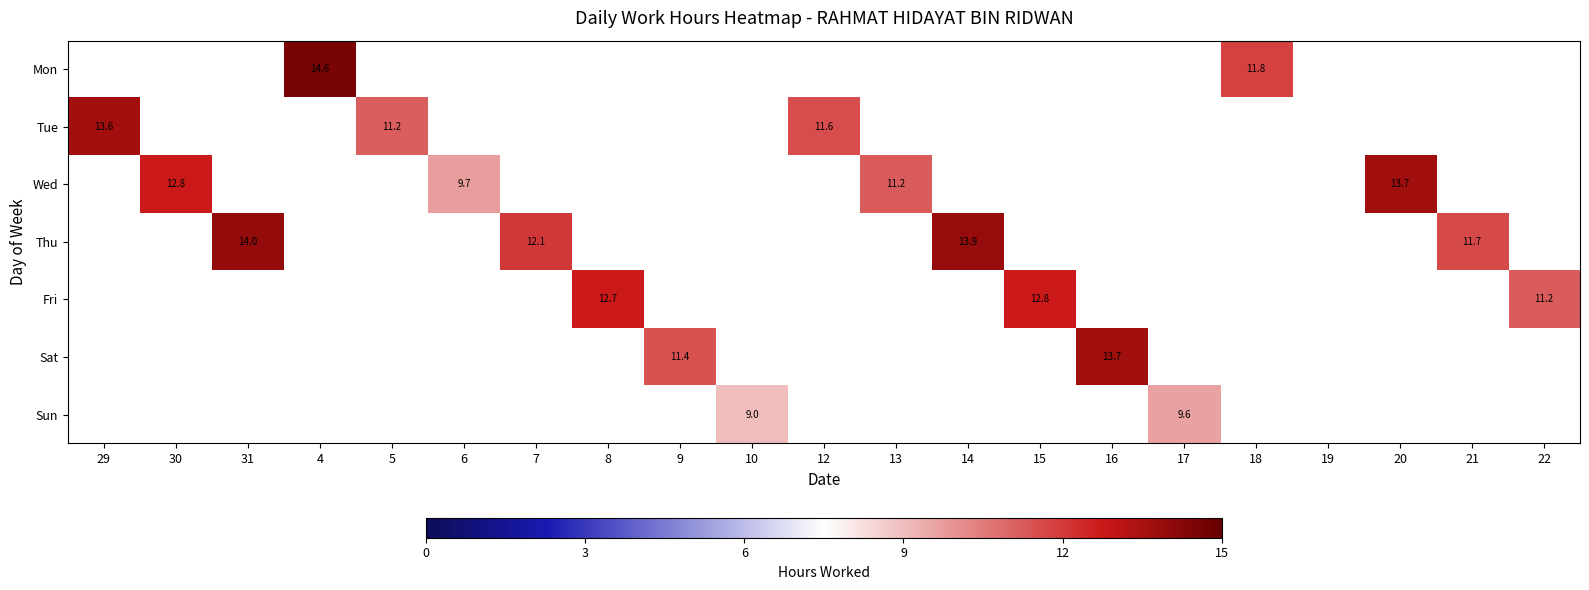

What is the greatest value displayed?

14.6